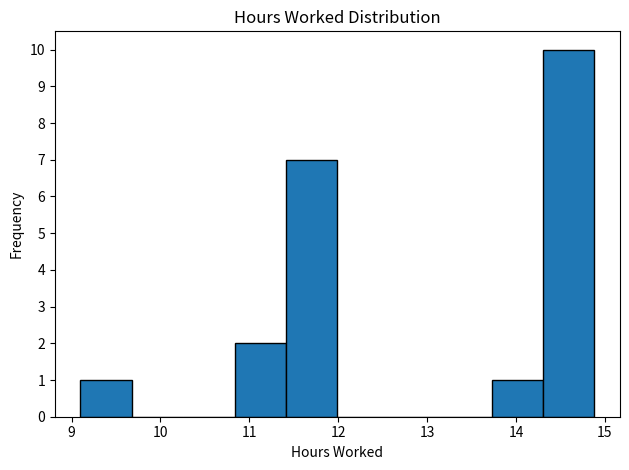

Reading left to right, transcribe this chart: for each bar, give the range it covers on the x-axis and its height. Neither the bar edges nor the heights are printed on the chart, so give them approximately, as read against the axes.

9.1 to 9.7: 1
9.7 to 10.3: 0
10.3 to 10.8: 0
10.8 to 11.4: 2
11.4 to 12.0: 7
12.0 to 12.6: 0
12.6 to 13.1: 0
13.1 to 13.7: 0
13.7 to 14.3: 1
14.3 to 14.9: 10